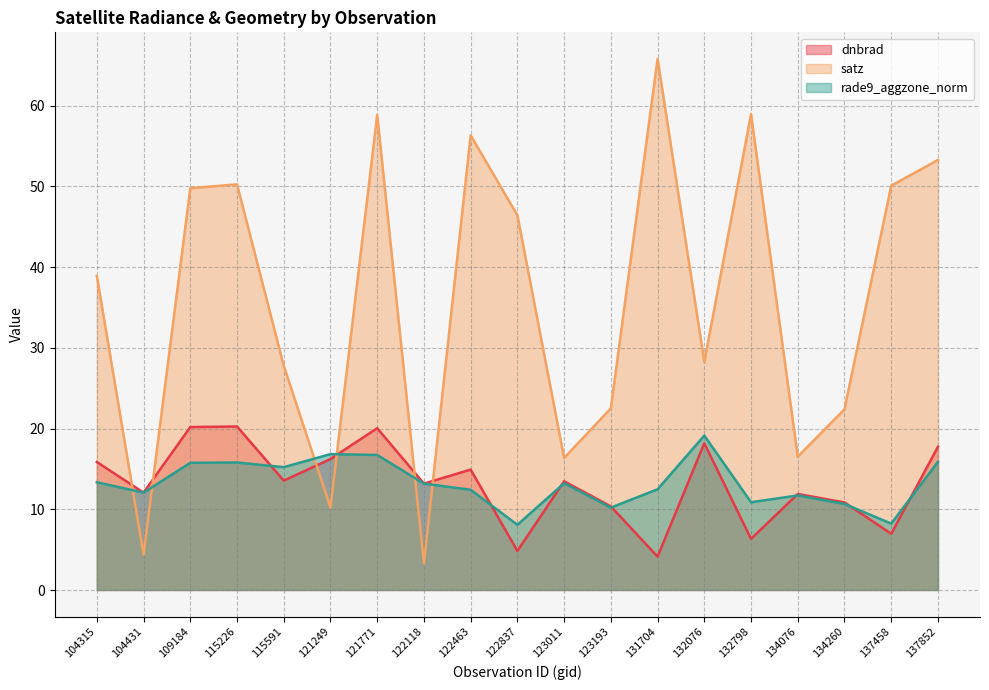

Does the chart have visible grid lines?

Yes